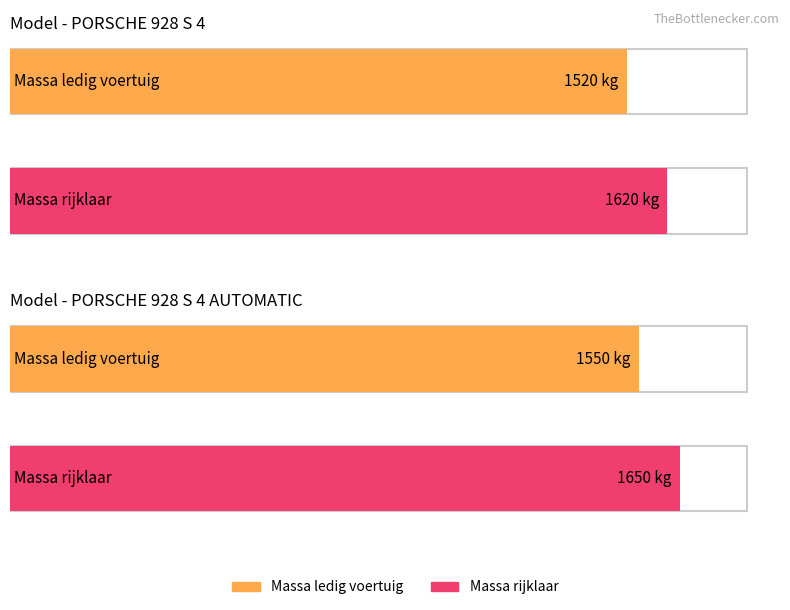

At which label does massa_rijklaar reach its peak?

928 S 4 AUTOMATIC